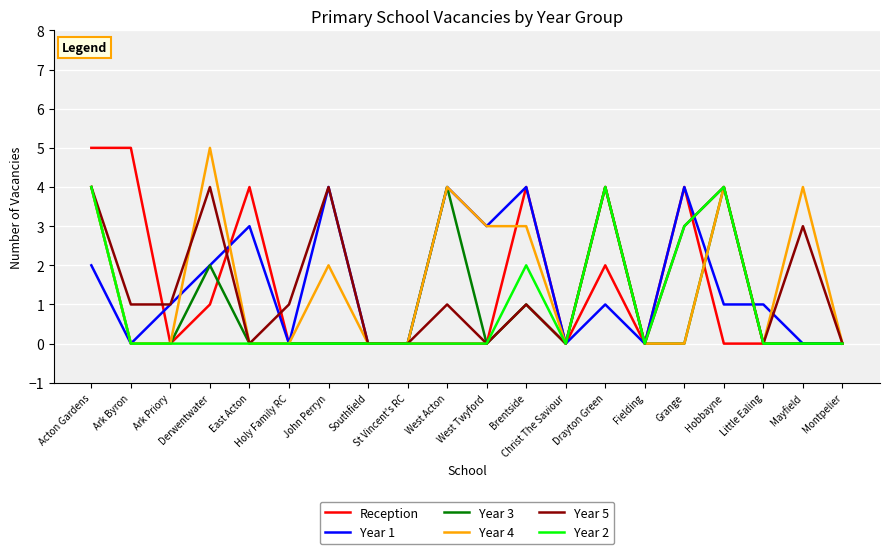

What is the maximum value shown in the chart?

5